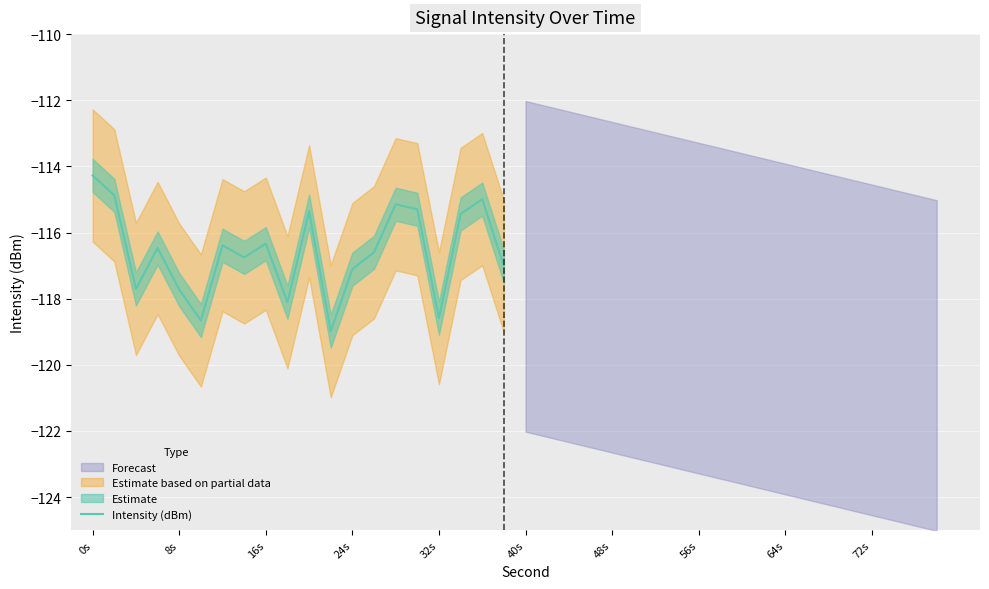

Which category has the highest value in the Intensity (dBm) series?

0s